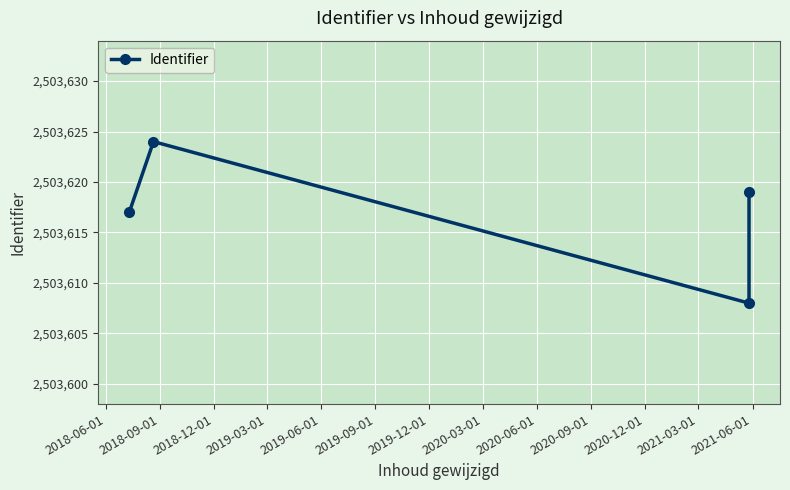

What is the label of the 1st point from the left?

2018-06-01